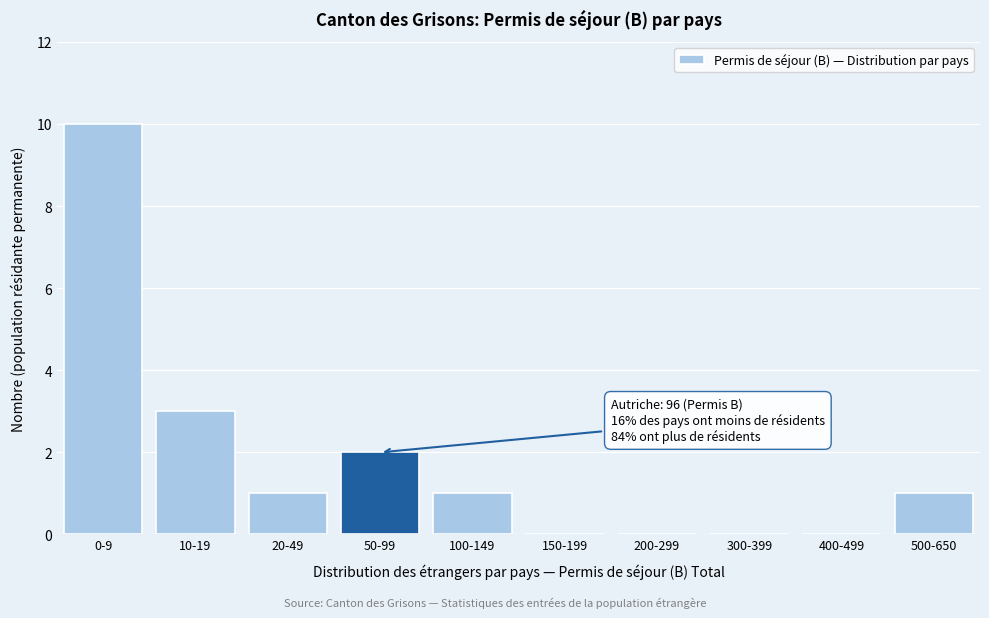

Reading left to right, transcribe all the data shown in this chart.

0-9=10	10-19=3	20-49=1	50-99=2	100-149=1	150-199=0	200-299=0	300-399=0	400-499=0	500-650=1